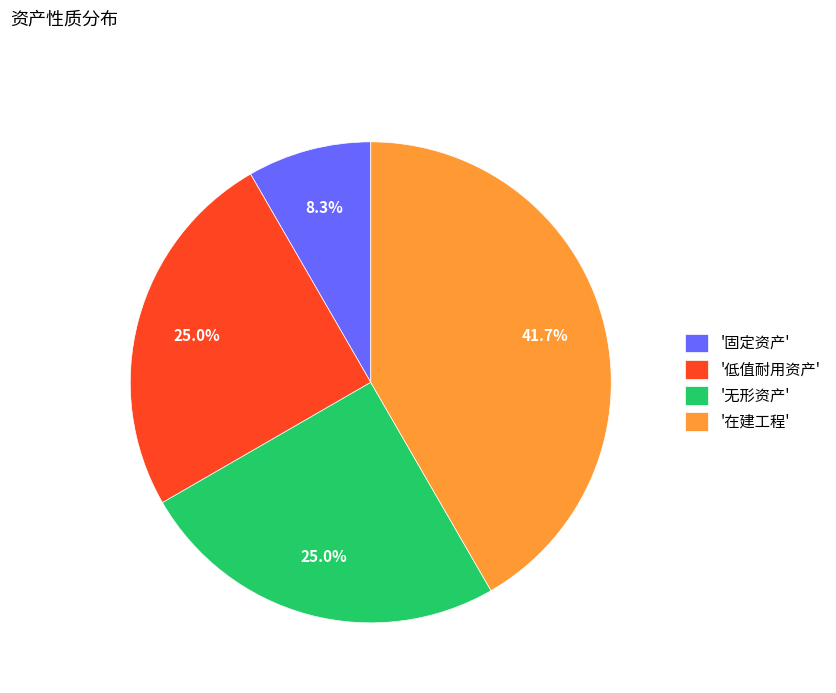

What is the smallest slice in the pie chart?

'固定资产'